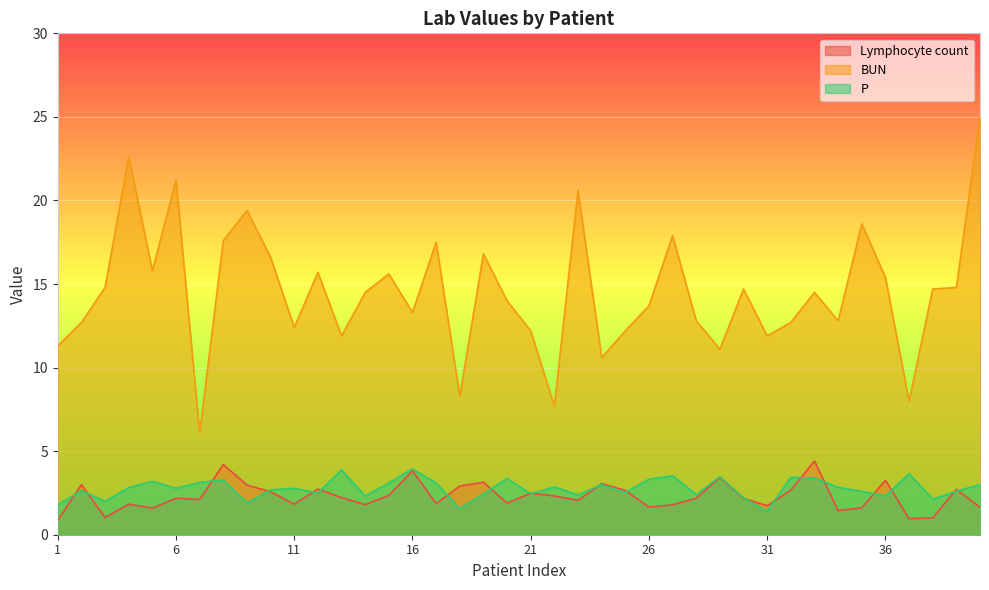

What is the difference between the second highest and minimum values in the BUN series?

16.5